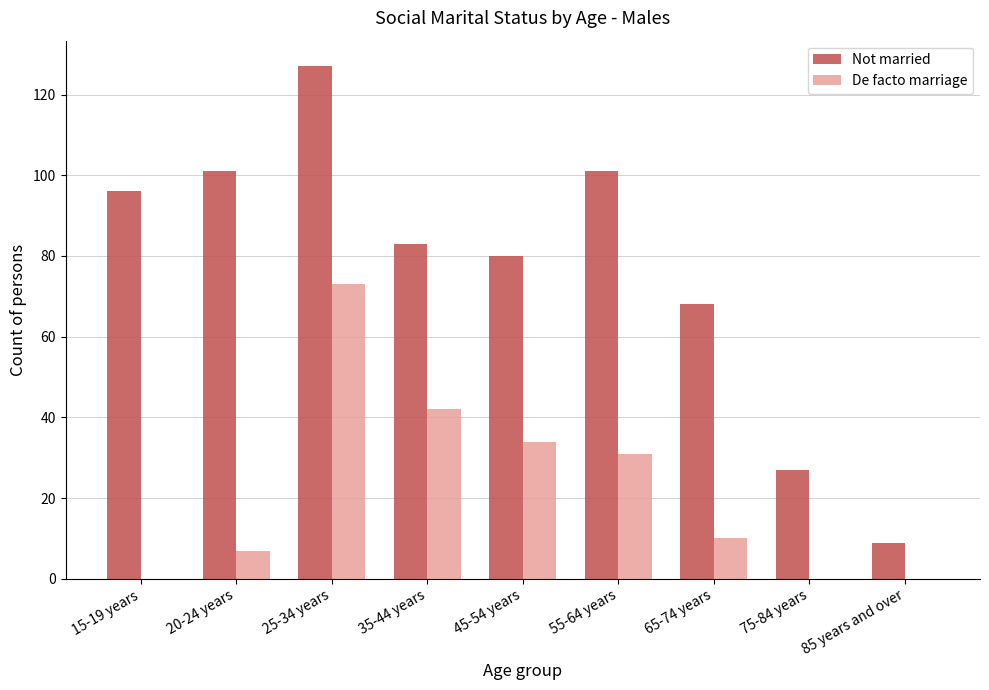

What is the average value of the Not married series?

77